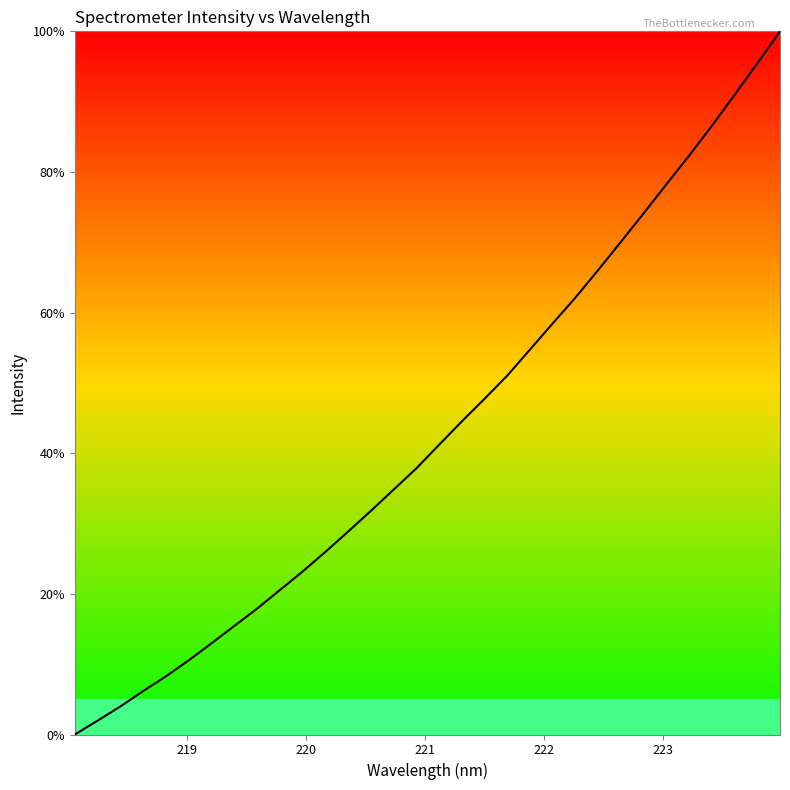

What is the difference between the maximum and minimum values?

100.0